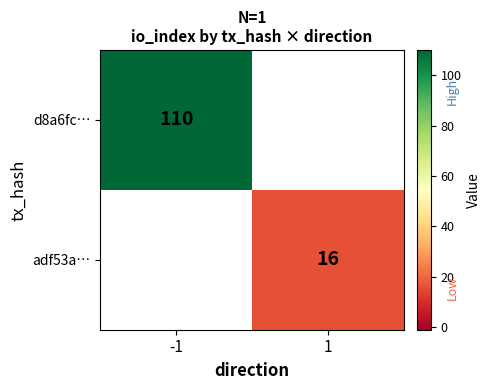

Is it true that d8a6fc… equals 110 at -1?

True